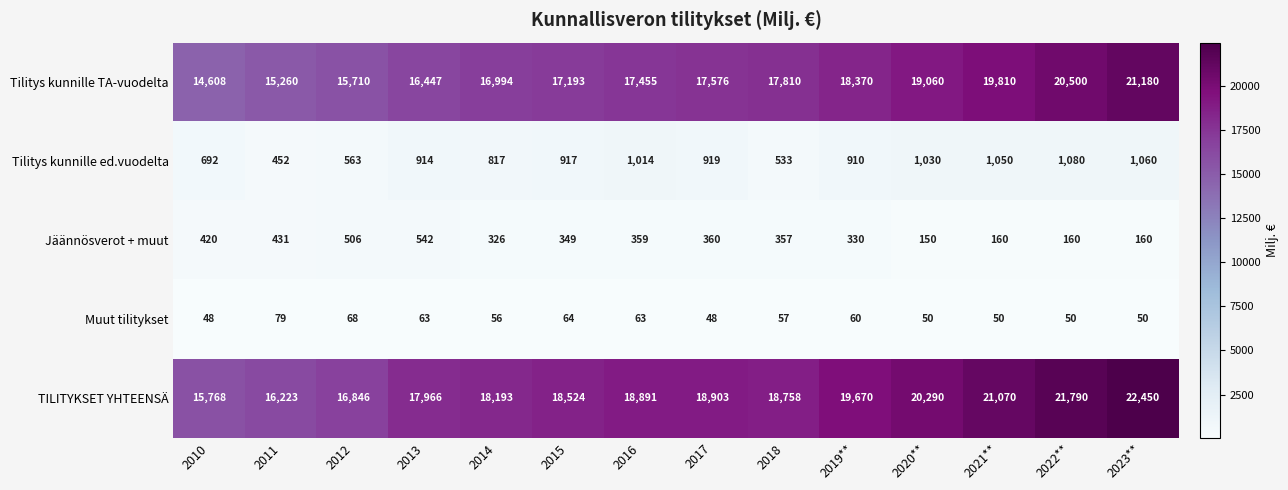

Which series has the largest range (max minus min)?

TILITYKSET YHTEENSÄ